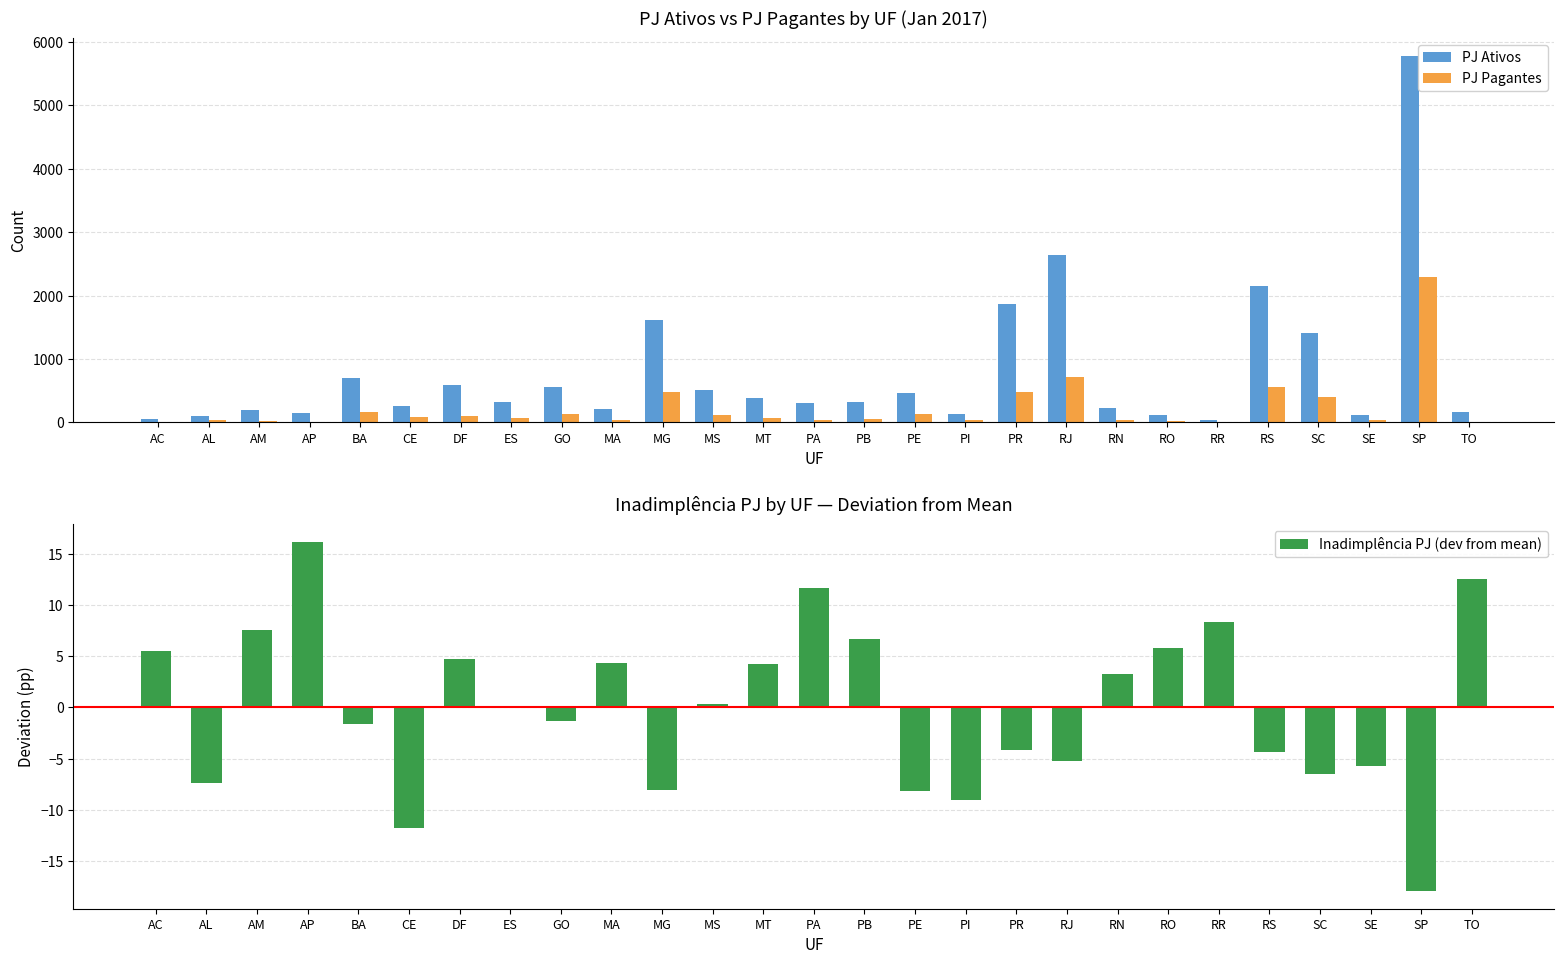

The value of PJ Pagantes at CE is 88.0. True or false?

True